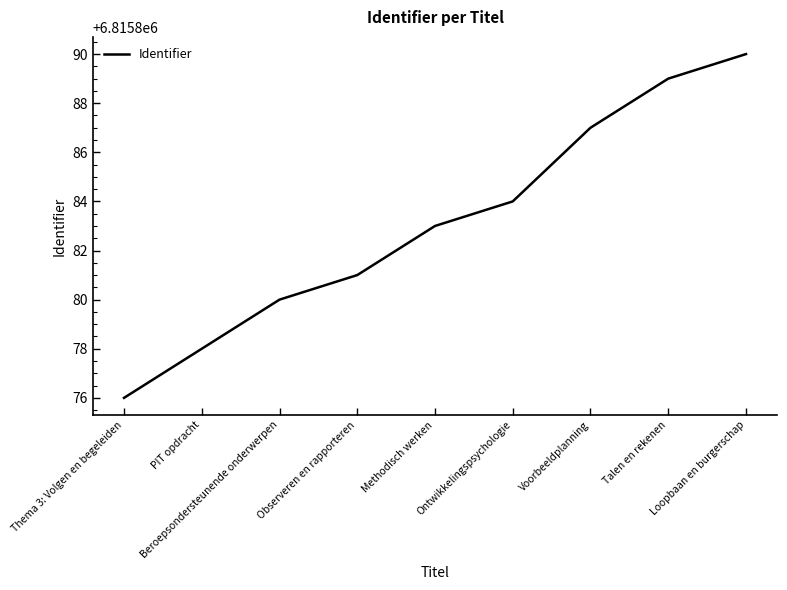

The chart shows a value of 6815878 at PIT opdracht. True or false?

True